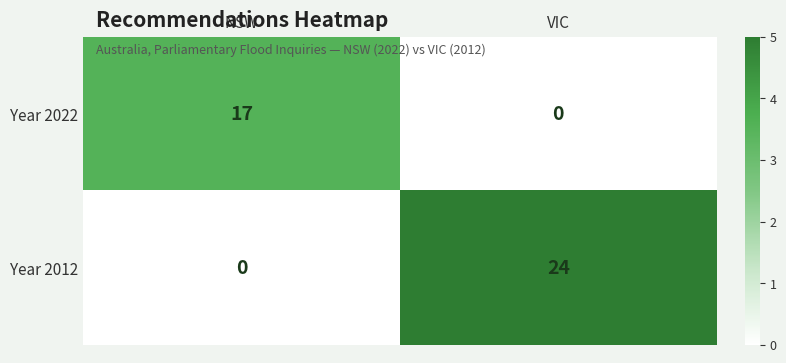

Where is Year 2022 nearest to the value 8?

VIC